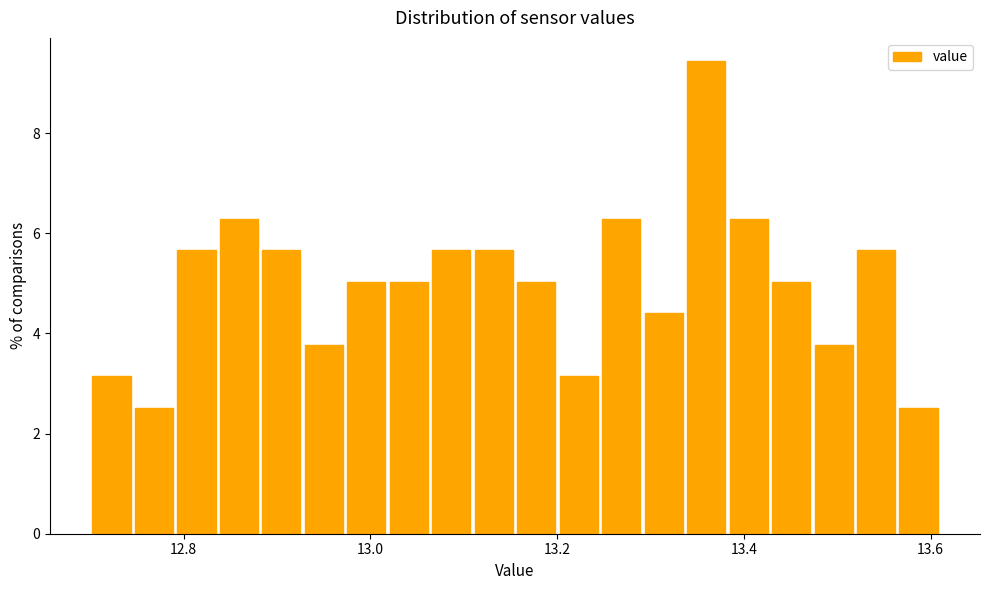

Read against the x-axis, roughly where is the centre of the tallest bar?

13.36